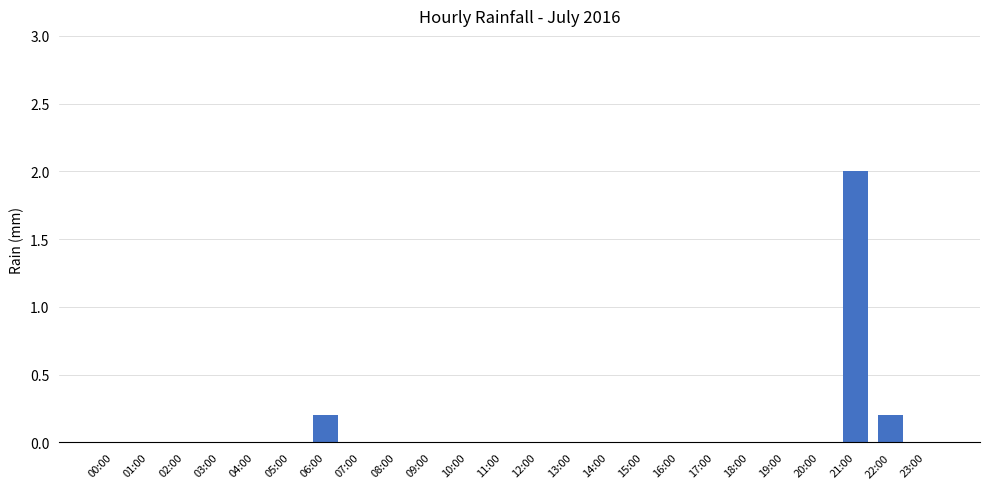

Which category has the highest value across all series?

21:00